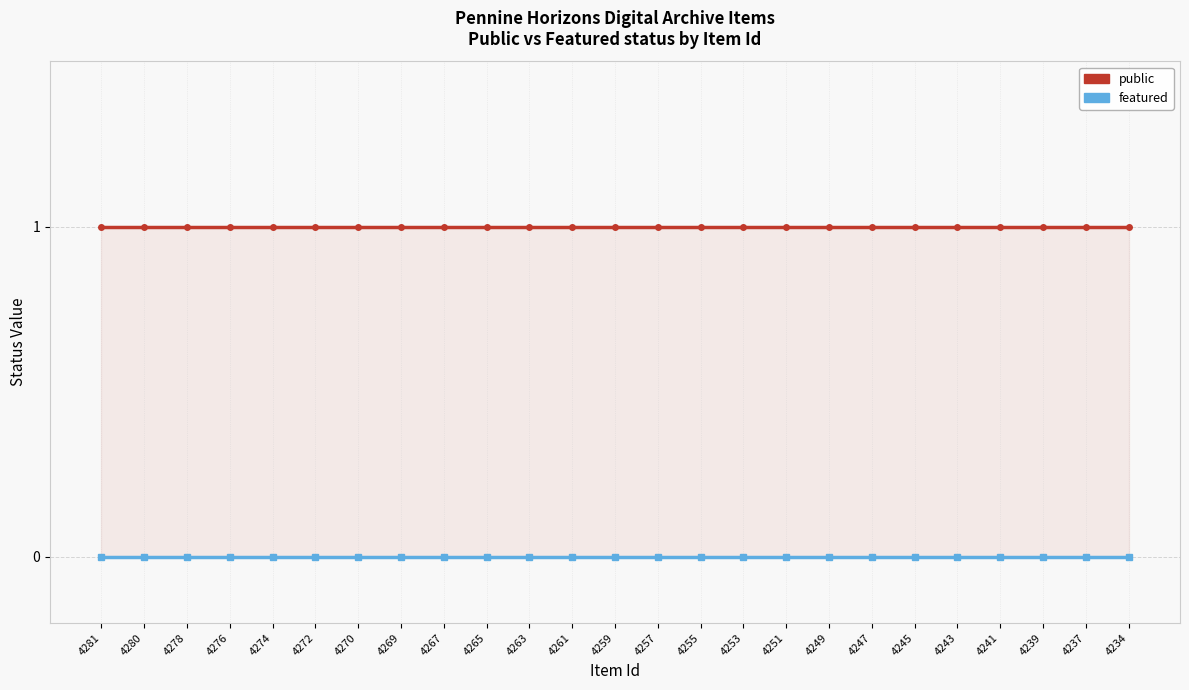

What is the value of the public point at the 5th from the left?

1